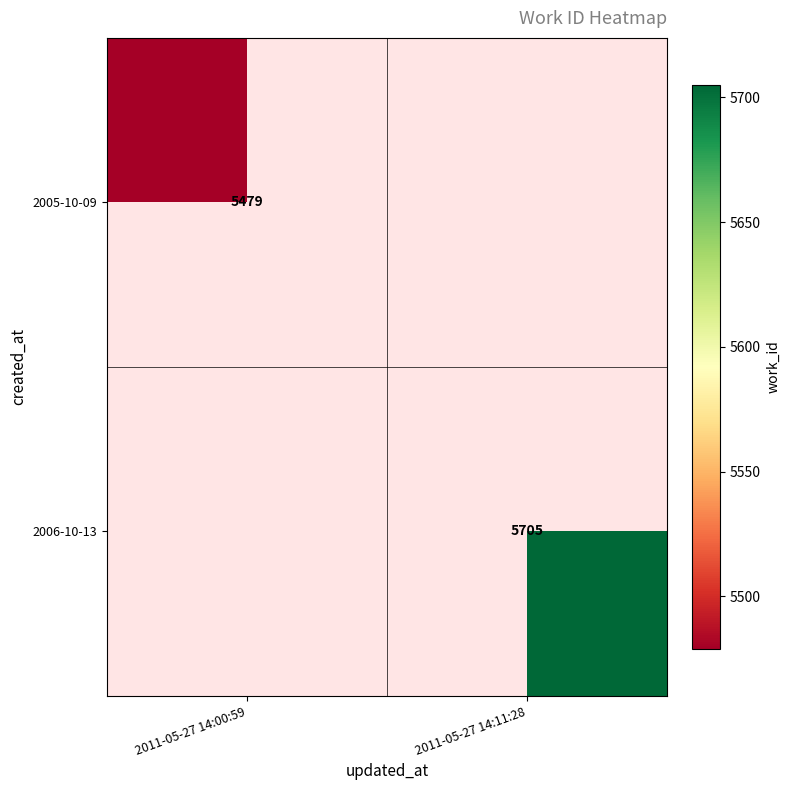

Which category has the lowest value across all series?

2011-05-27 14:00:59